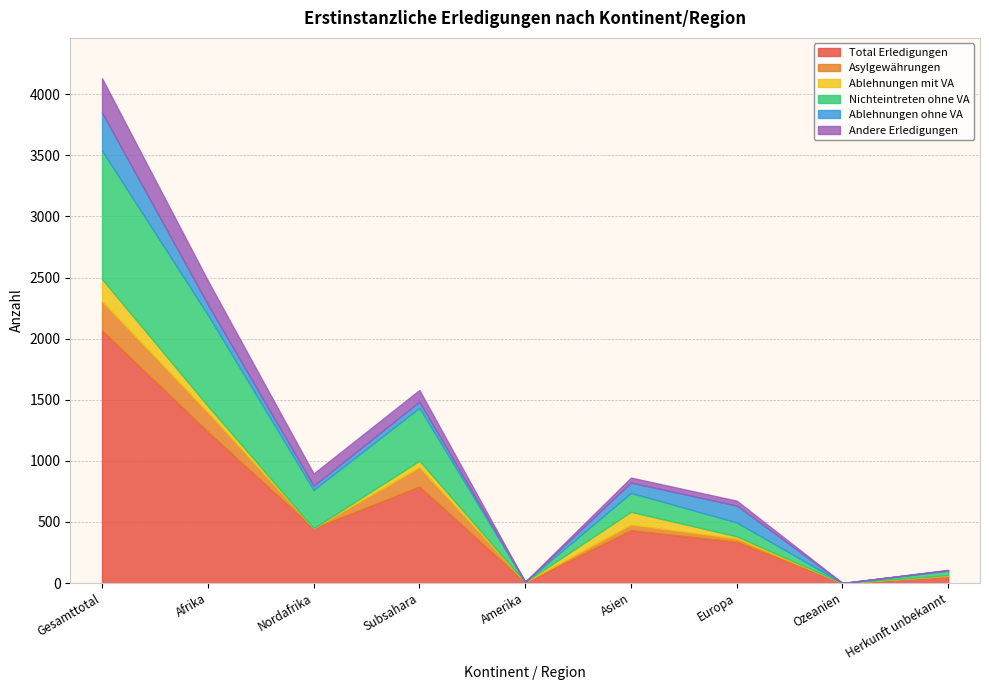

Which category has the highest value in the Ablehnungen ohne VA series?

Gesamttotal